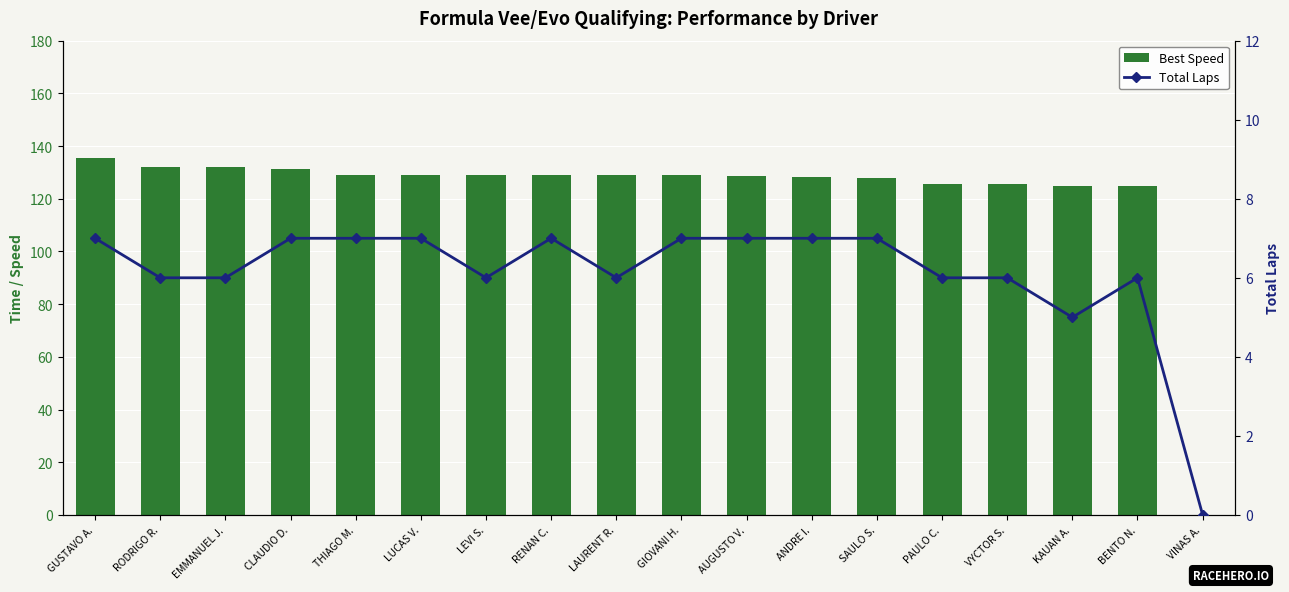

Is the value of Best Speed at CLAUDIO D. greater than the value of Total Laps at RODRIGO R.?

Yes